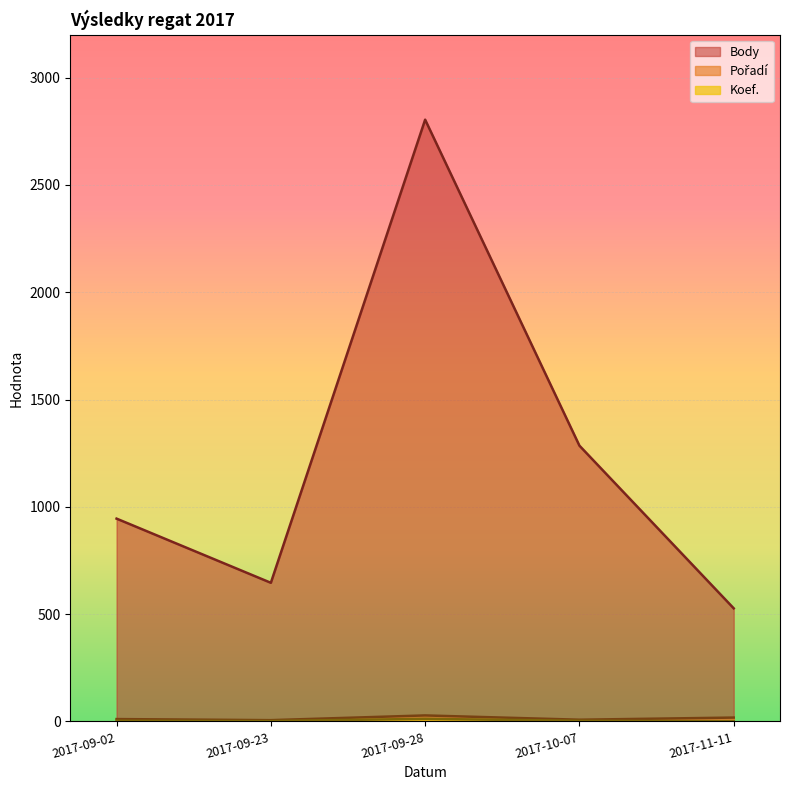

True or false: Pořadí and Body intersect in this chart.

False